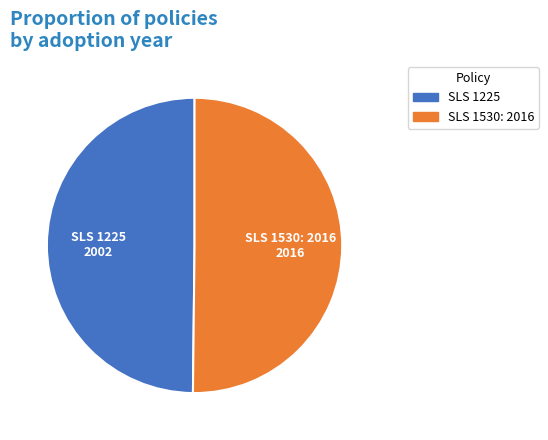

Is there any slice that represents more than half of the pie?

Yes